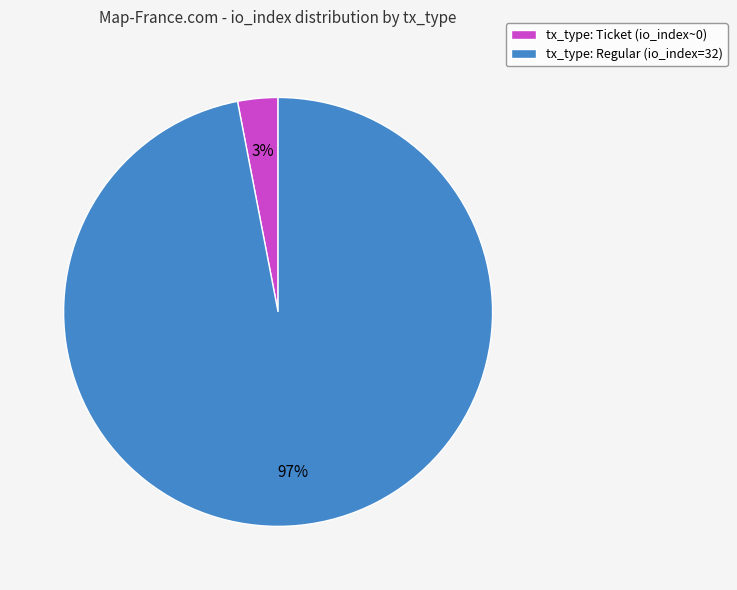

Which slice is the largest?

tx_type: Regular (io_index=32)